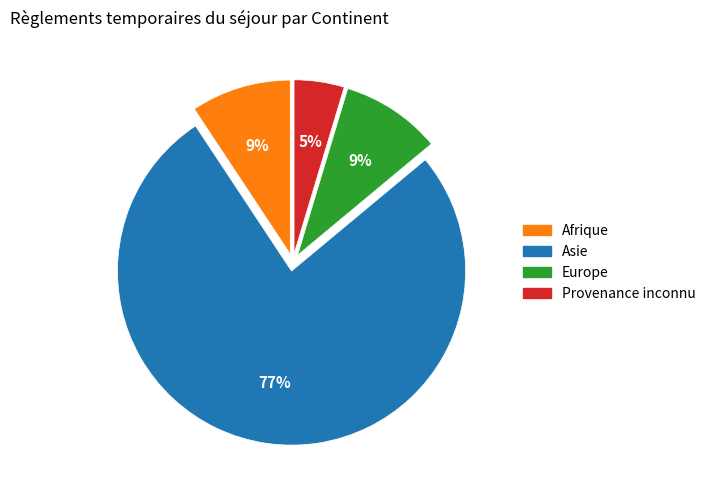

To the nearest percent, what percentage of the pie is Provenance inconnu?

5%